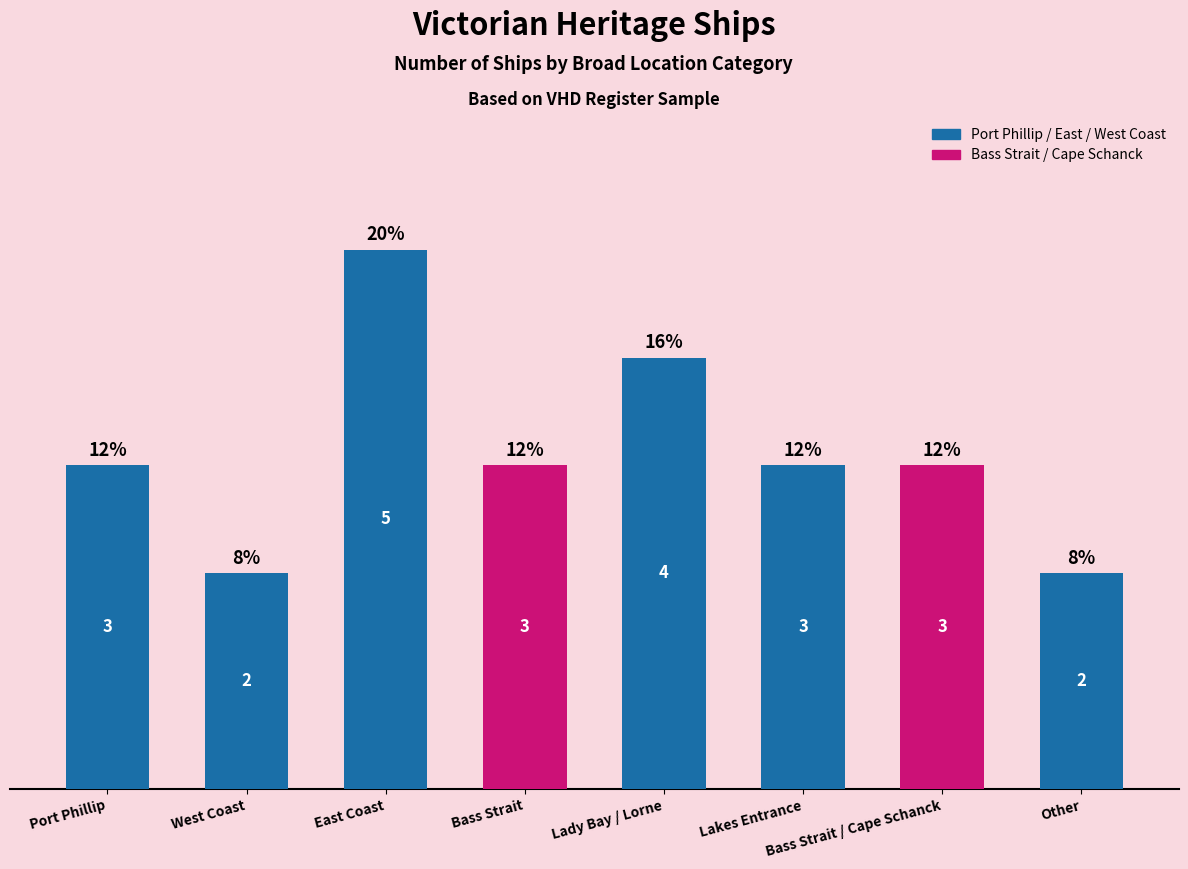

How many distinct data groups are displayed?

1